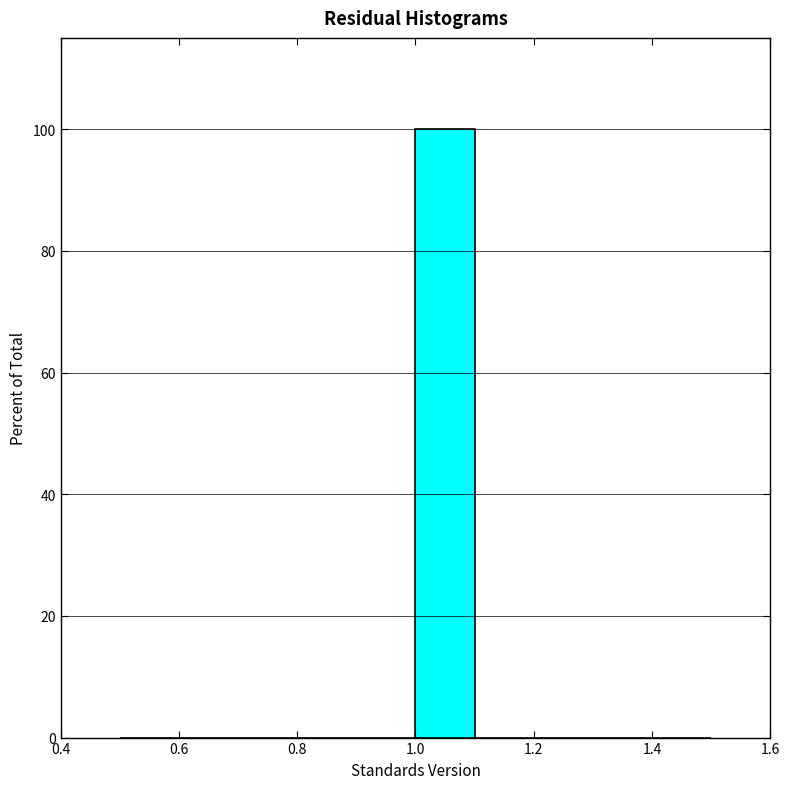

How tall is the bar that spans 1.0 to 1.1 on the x-axis? The values are not printed on the chart, so give them approximately, as read against the axis.

100